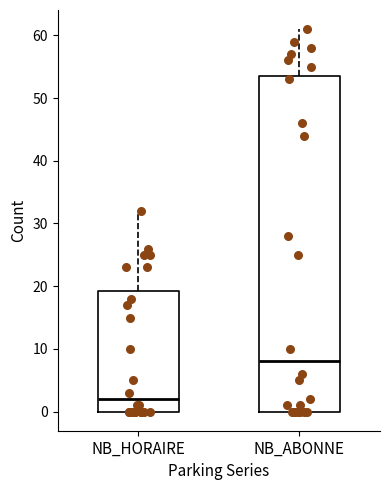

Reading left to right, read every box against the y-axis: the position of its median line, the range the box covers, and the ends of its whiskers. The values are not printed on the chart, so give them approximately, as read against the axis.

NB_HORAIRE: median 2, box 0 to 19, whiskers 0 to 32
NB_ABONNE: median 8, box 0 to 54, whiskers 0 to 61